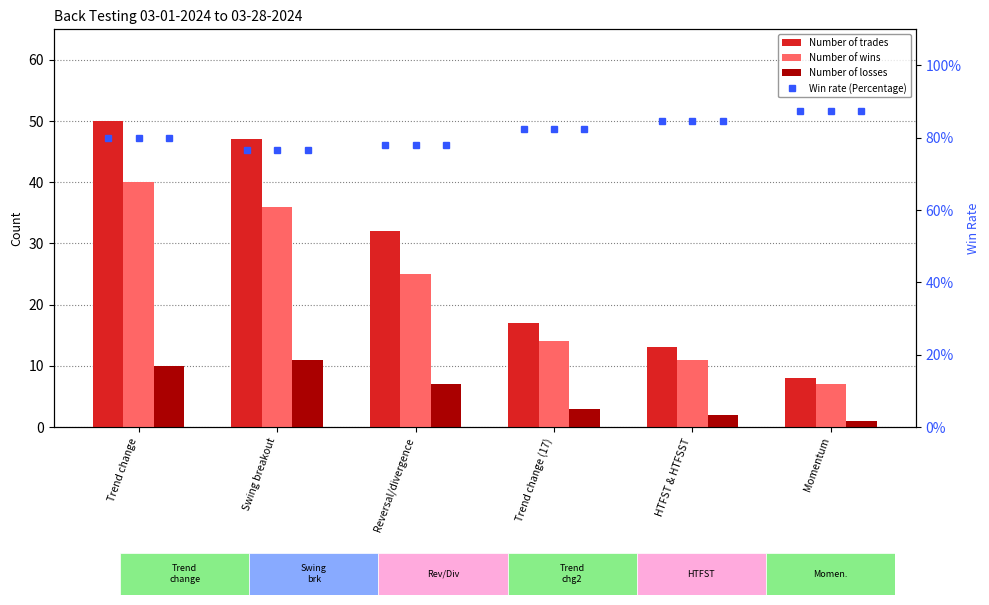

How many groups of bars are there?

6